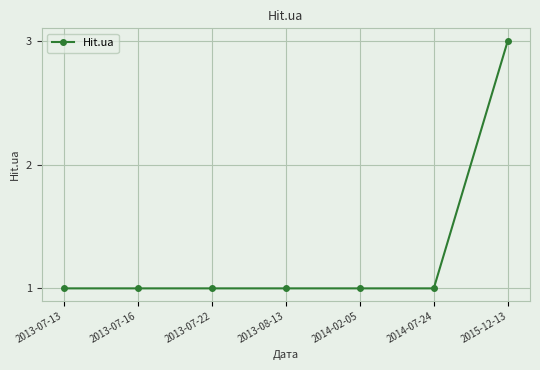

The value at 2015-12-13 is 3. True or false?

True